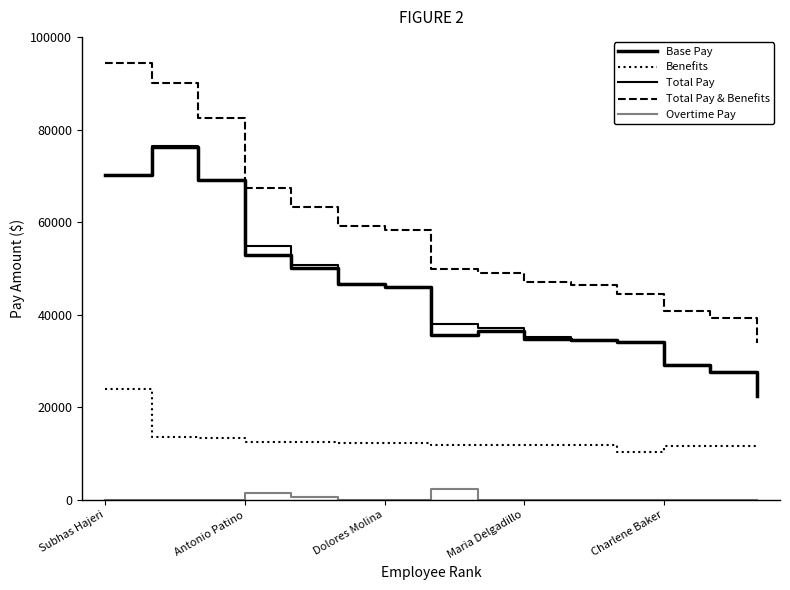

Reading left to right, what are all the values shown in this chart?

Base Pay: 70284.1	76137.9	69028.6	52827.7	50126.8	46567.3	45921.1	35661.6	36430.6	34801.4	34488.1	34023.7	29204.9	27729.8	22509.8
Benefits: 23977.1	13634.3	13421.8	12544.3	12531.5	12400.7	12408.5	11912.5	11939.2	11904.9	11862.2	10435.7	11653.6	11624.5	11359.1
Total Pay: 70284.1	76514.9	69028.6	54928.0	50708.1	46683.0	45988.6	38079.9	37143.9	35238.9	34488.1	34023.7	29204.9	27729.8	22509.8
Total Pay & Benefits: 94261.2	90149.2	82450.4	67472.3	63239.6	59083.7	58397.2	49992.4	49083.0	47143.8	46350.3	44459.4	40858.5	39354.3	33868.9
Overtime Pay: 0.0	0.0	0.0	1481.5	581.3	16.7	67.5	2418.3	0.0	0.0	0.0	0.0	0.0	0.0	0.0